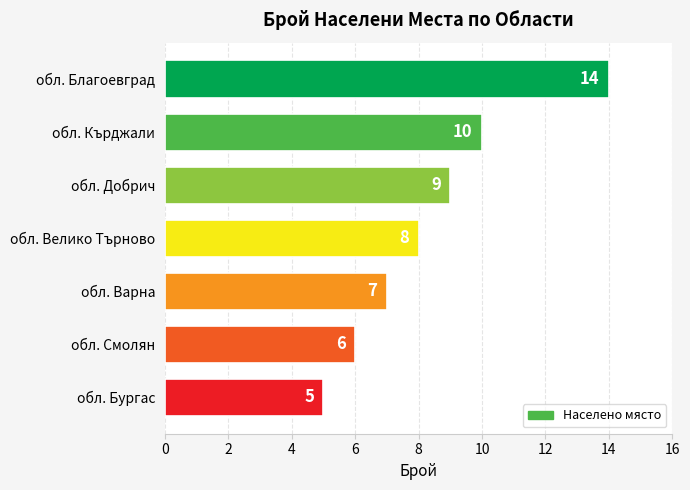

Count the values in the range 6 to 10.

5